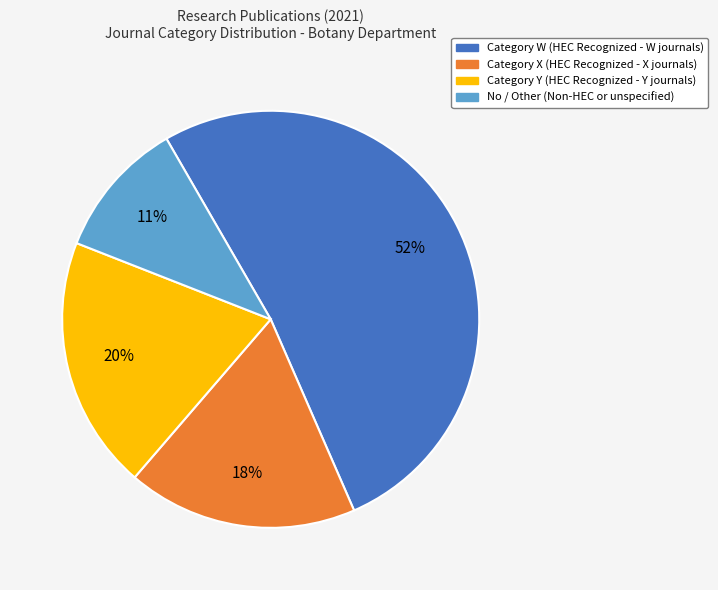

Which category has the smallest portion of the pie?

No / Other